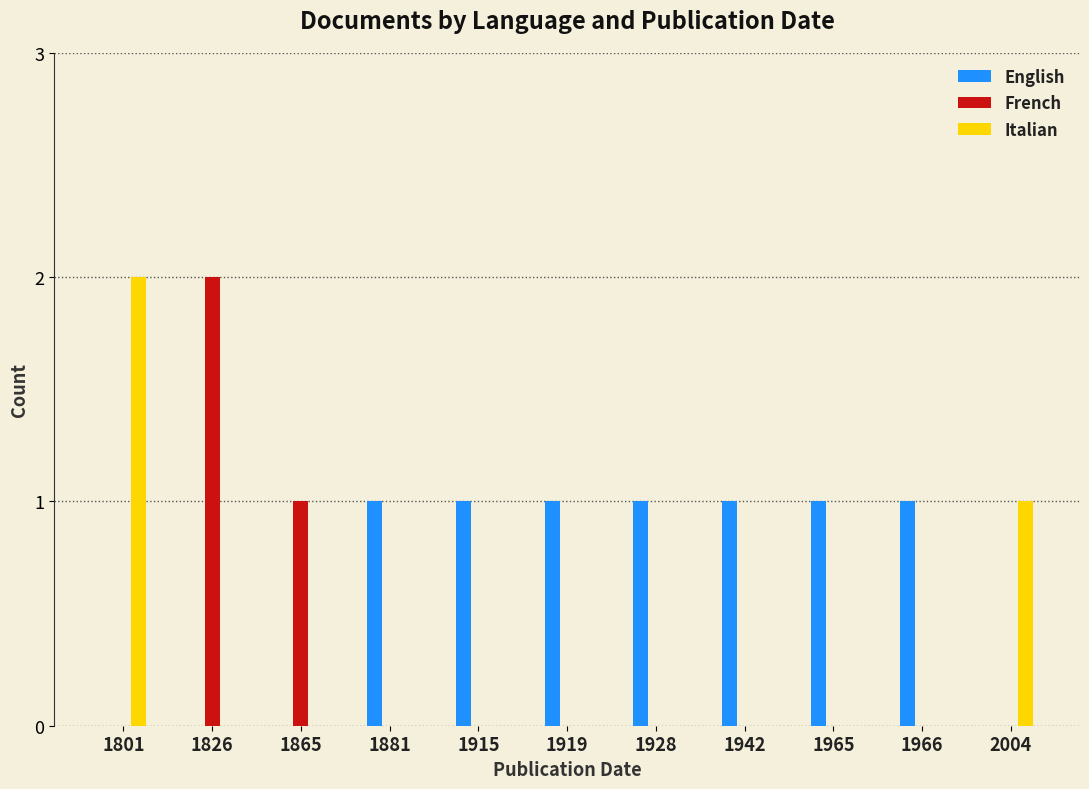

What is the greatest value displayed?

2